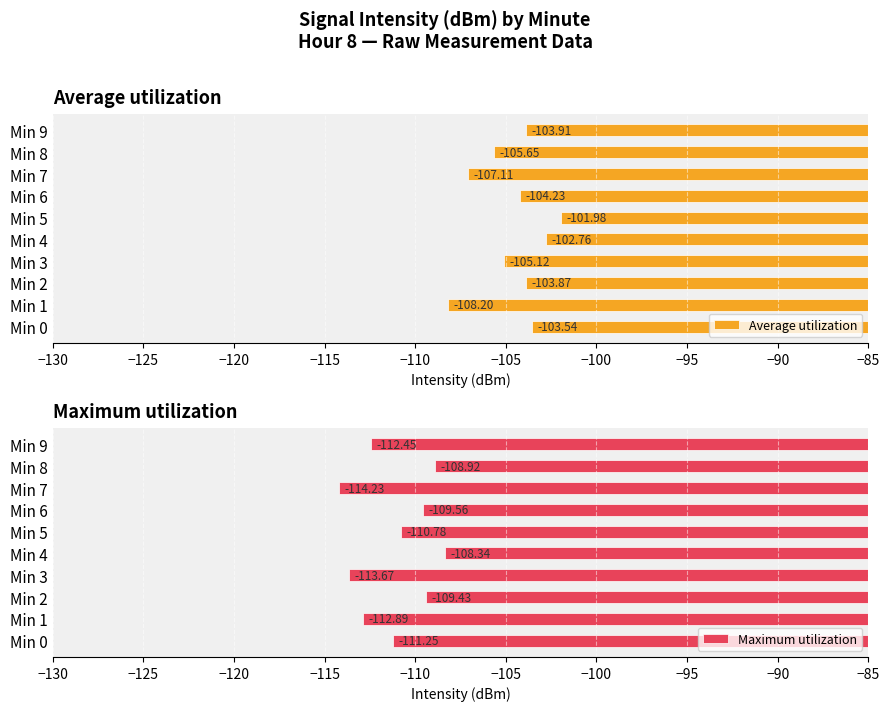

True or false: Average utilization has a value of -103.9 at Min 9.

True